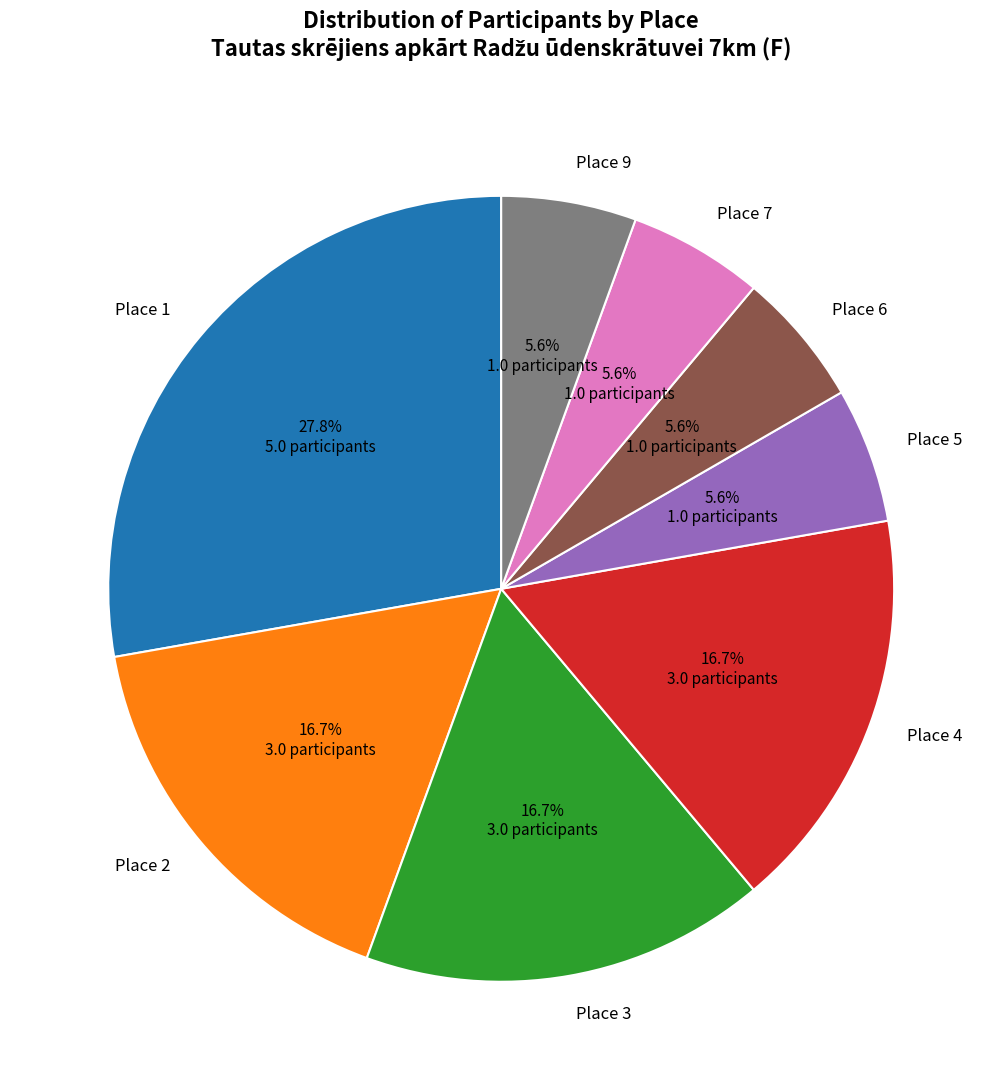

How much of the chart is everything except Place 5?

94.4%